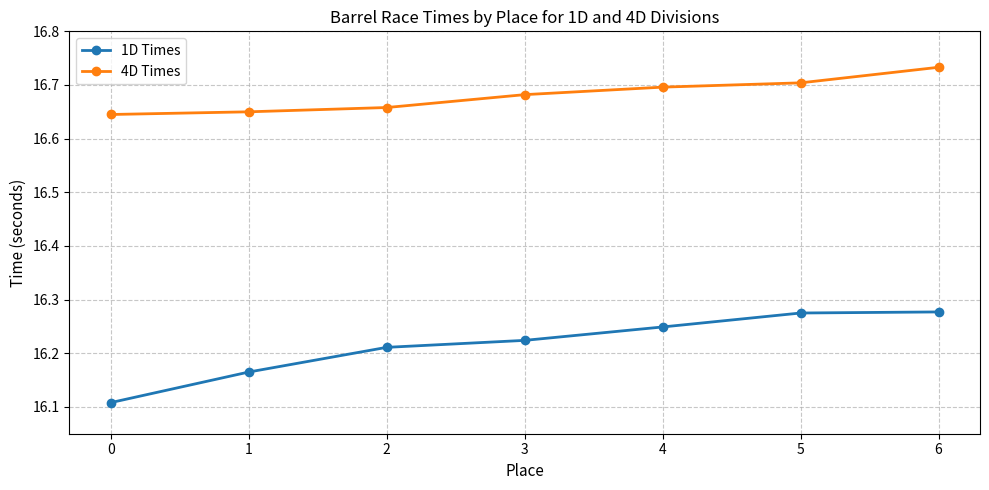

How many series are shown in this chart?

2